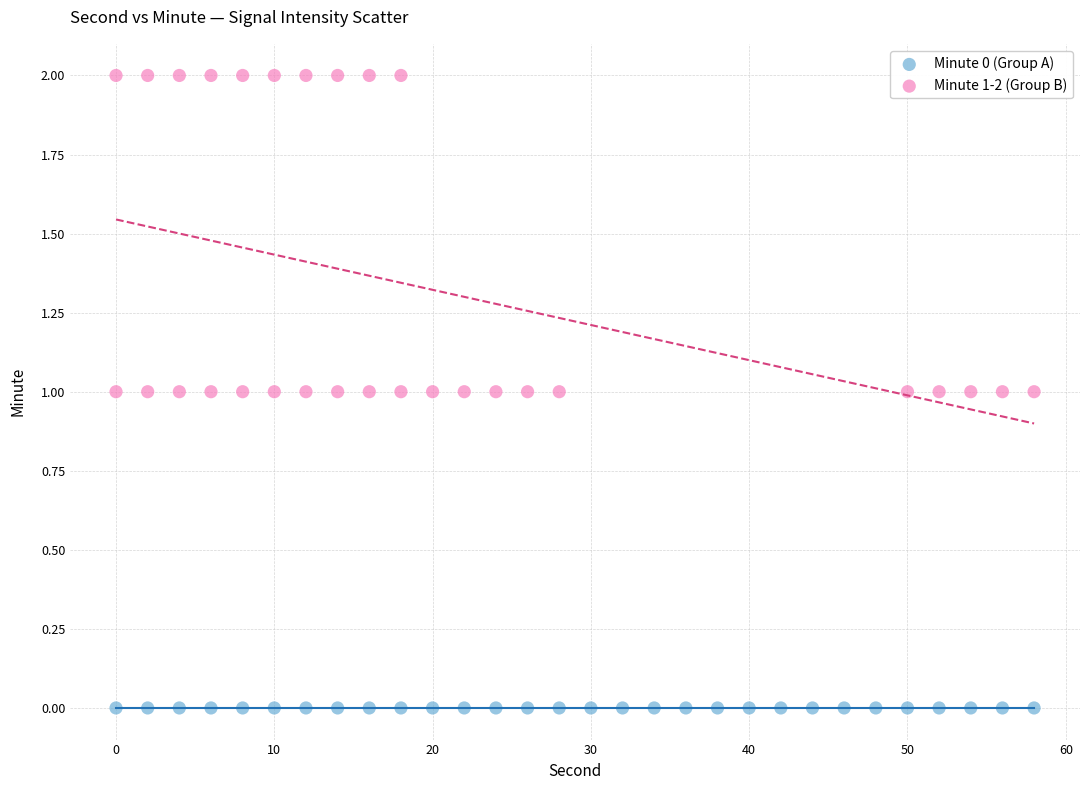

Which series reaches the maximum Y coordinate?

Minute 1-2 (Group B)